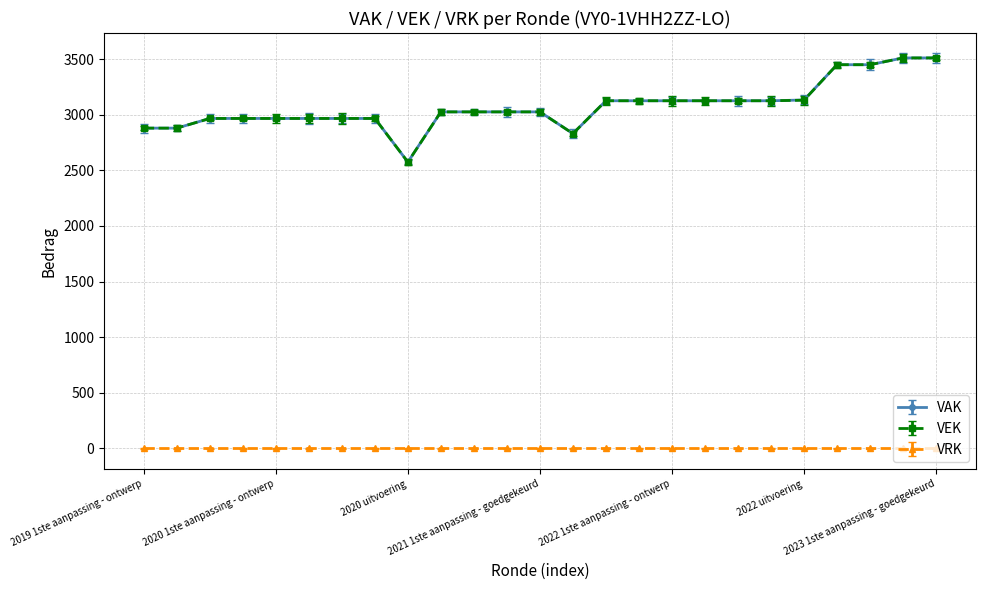

At how many categories does at least one series exceed 3303?

4